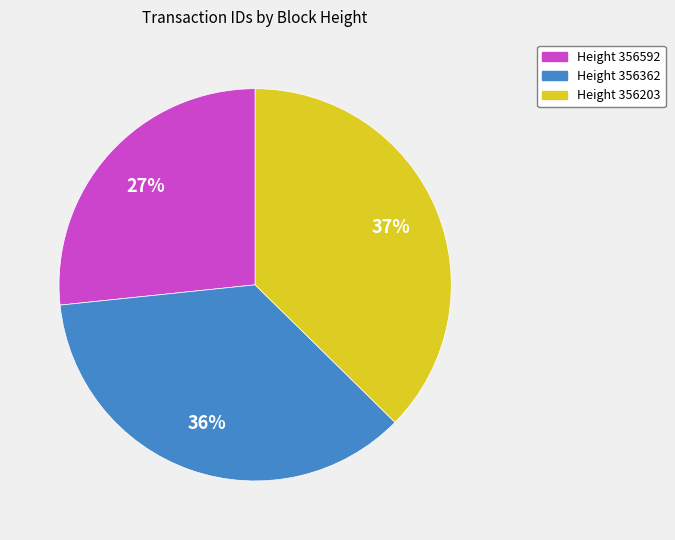

How many segments does this pie chart have?

3